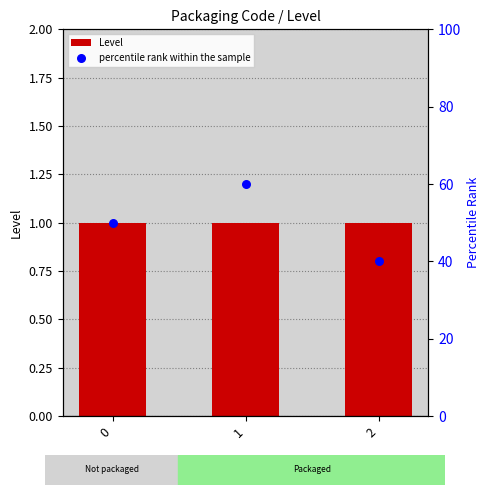

Which series has the largest total across all categories?

percentile rank within the sample